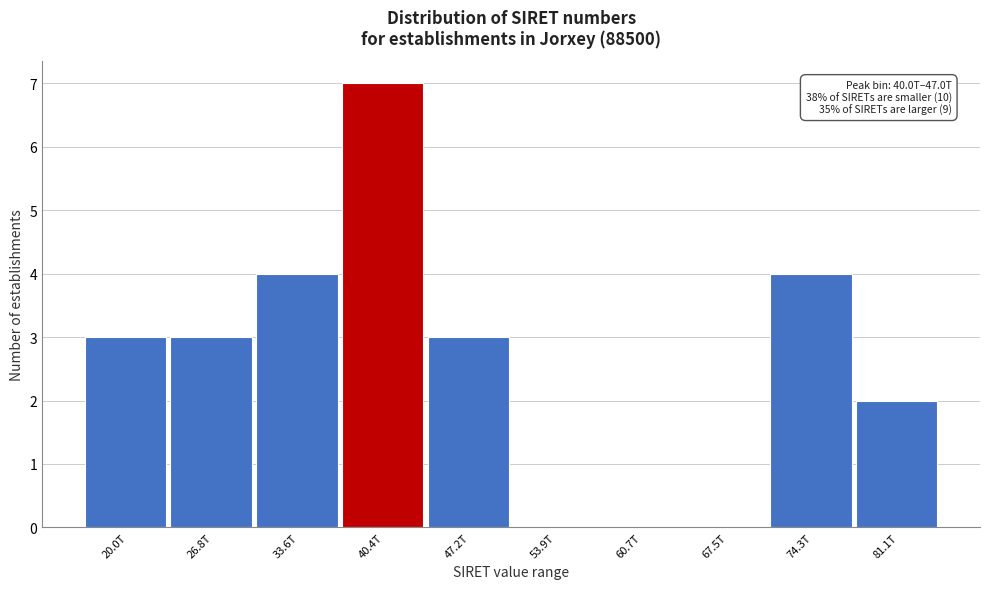

Reading left to right, transcribe all the data shown in this chart.

20.0T=3	26.8T=3	33.6T=4	40.4T=7	47.2T=3	53.9T=0	60.7T=0	67.5T=0	74.3T=4	81.1T=2